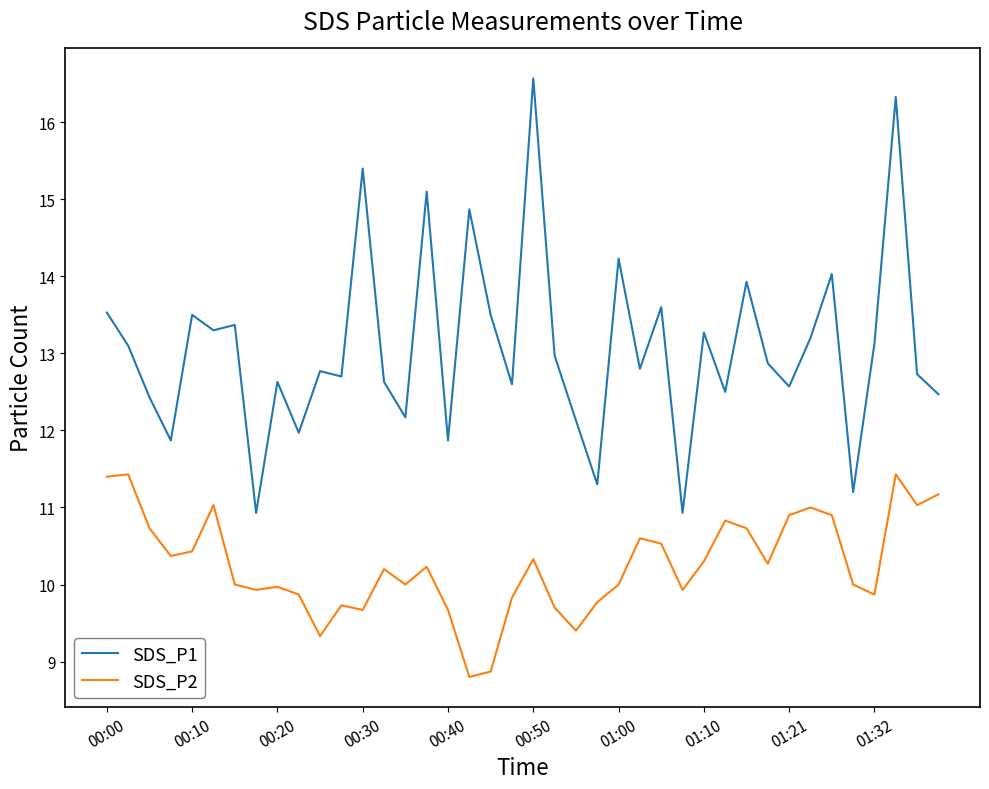

Rank the series by their maximum value, from highest to lowest.

SDS_P1, SDS_P2